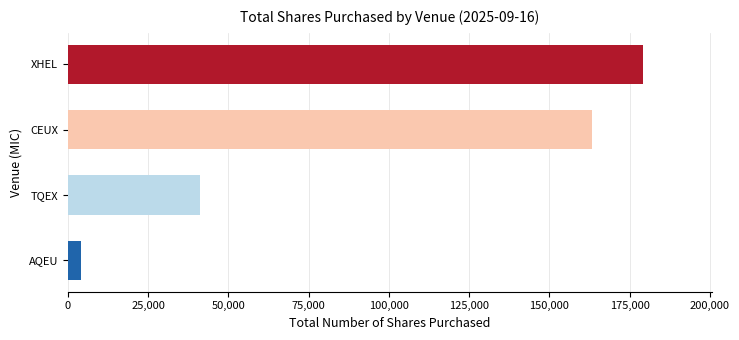

Are the bars horizontal?

Yes